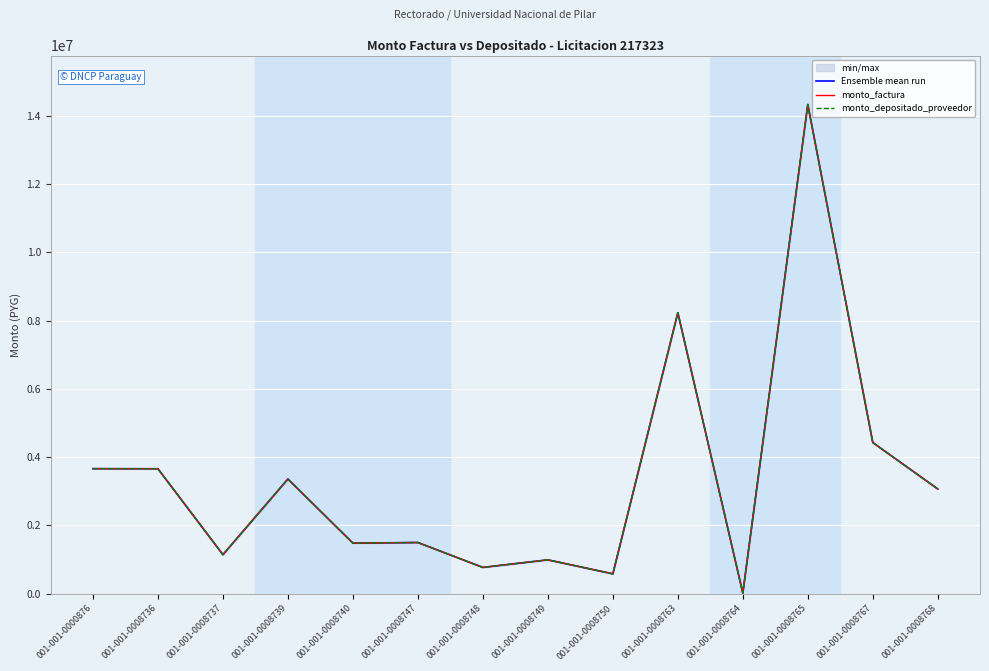

What is the value of the monto_depositado_proveedor point at the 4th from the left?

3360500